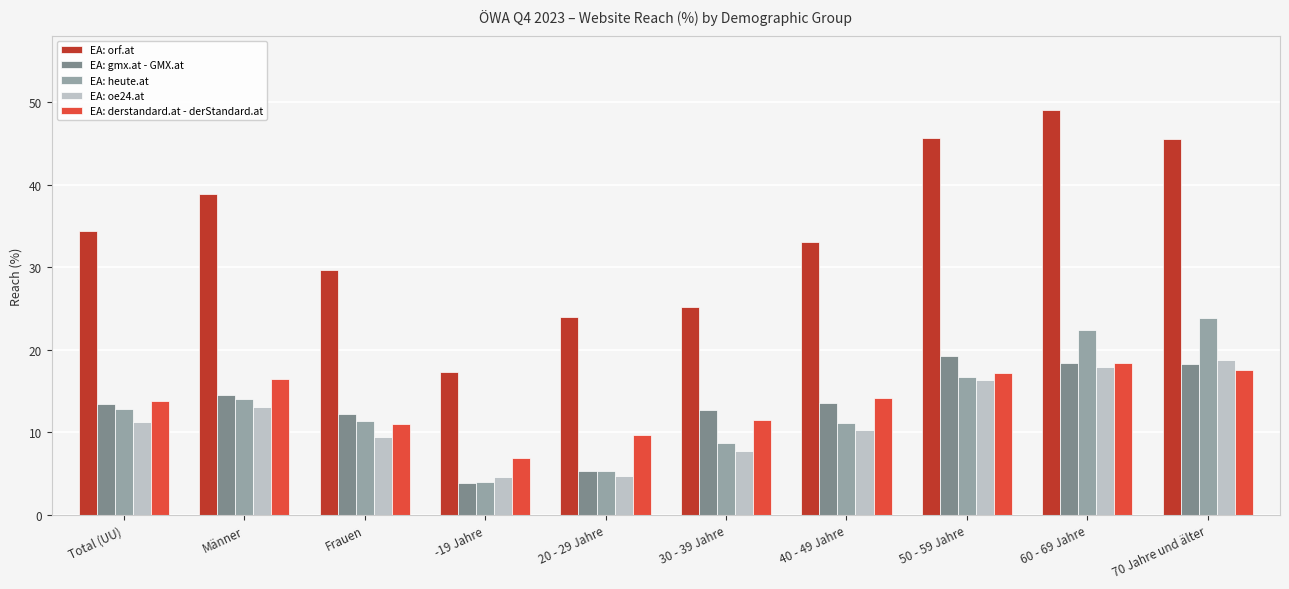

What is the difference between the second highest and minimum values in the EA: oe24.at series?

13.3